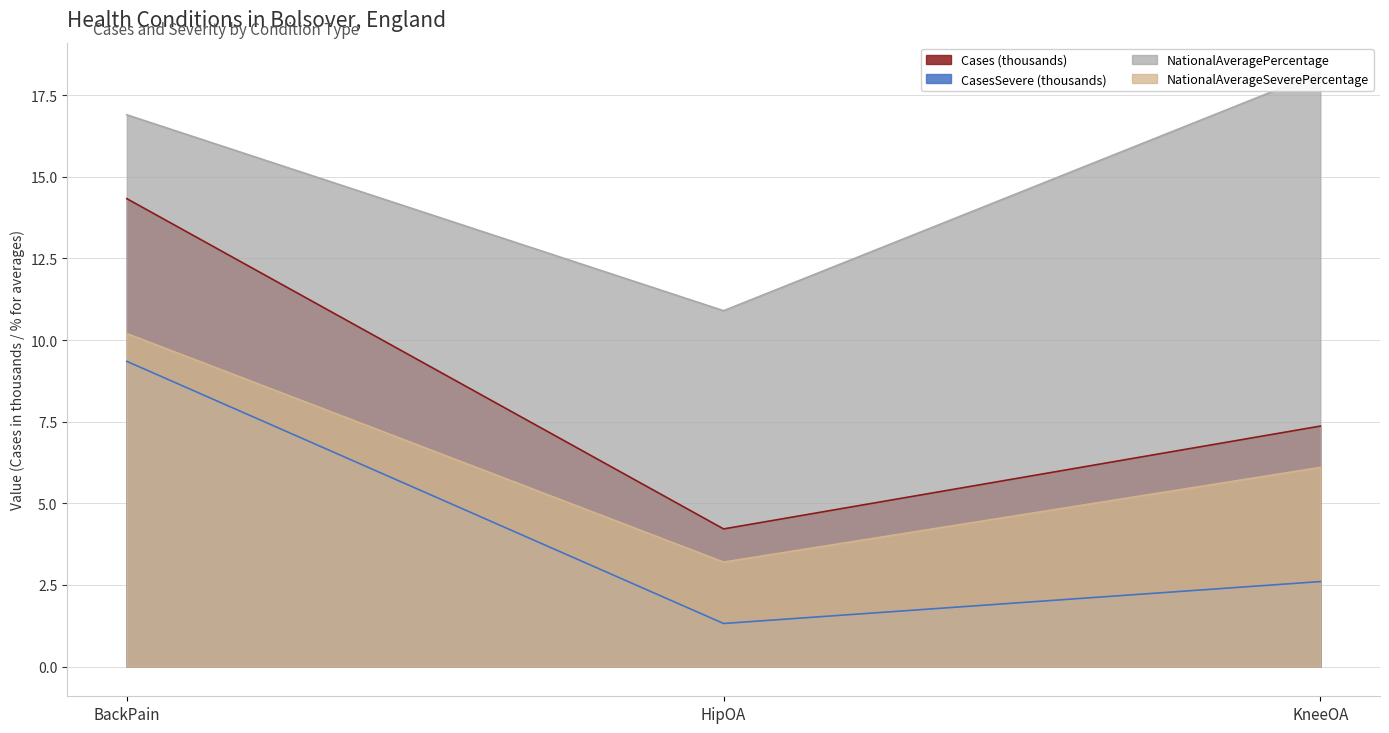

What is the difference between the Cases values at BackPain and KneeOA?

7.0